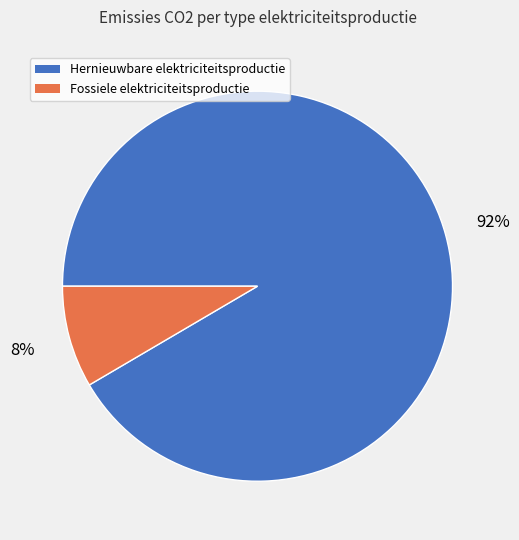

Does Fossiele elektriciteitsproductie represent more than half of the total?

No